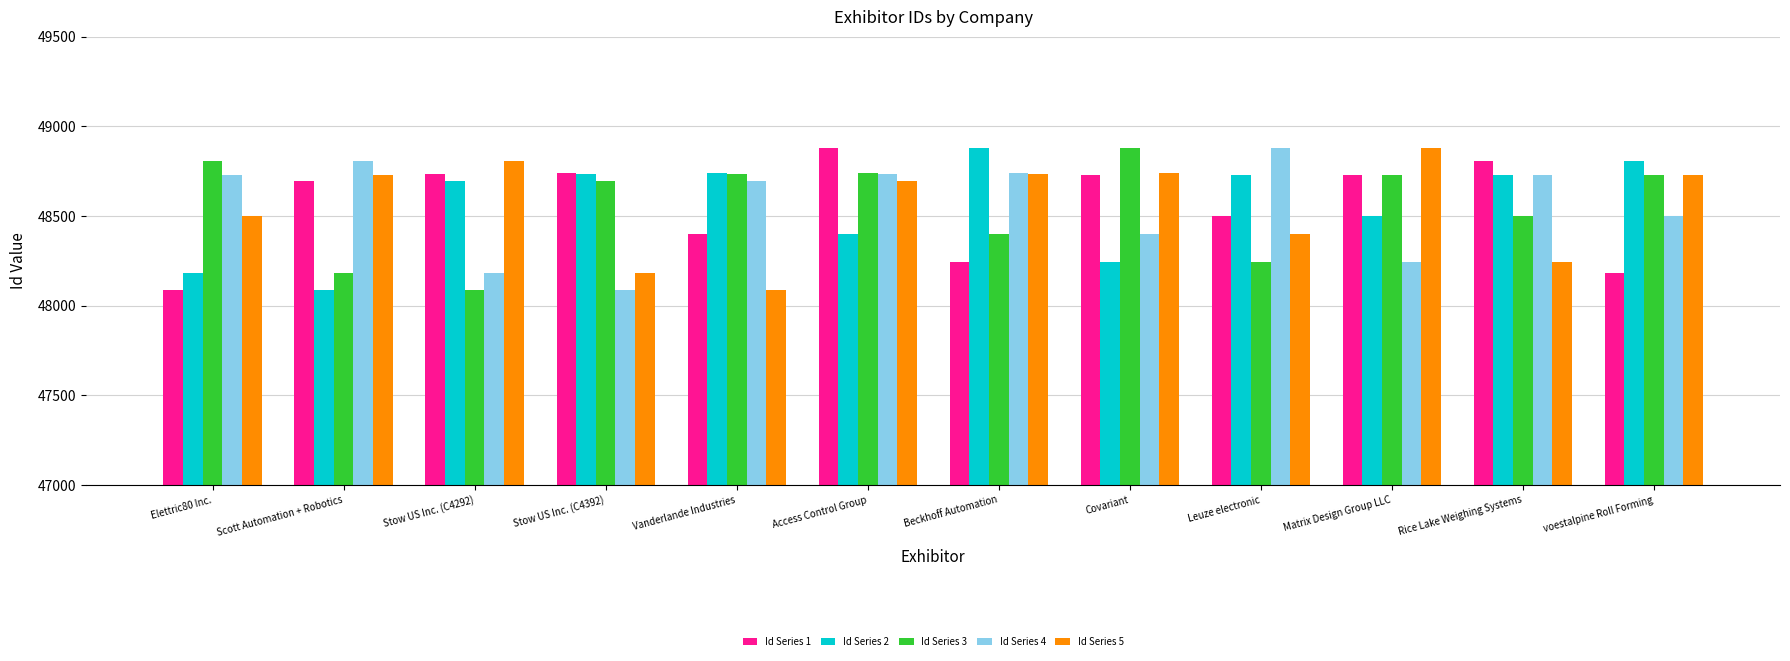

True or false: Id Series 4 has a value of 48738 at Beckhoff Automation.

True